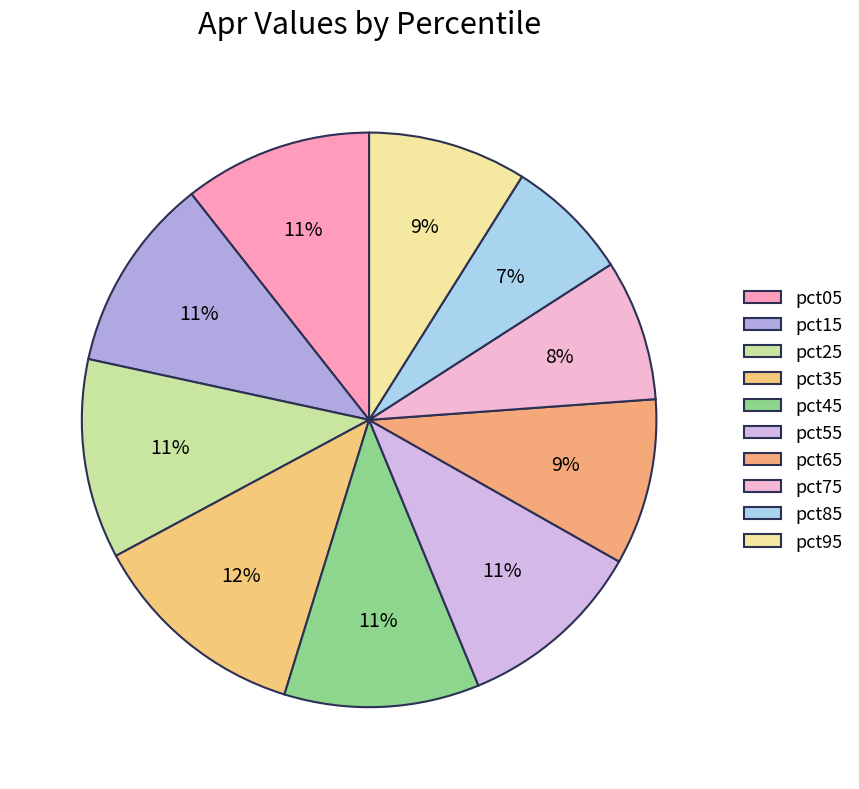

How many slices are in this pie chart?

10